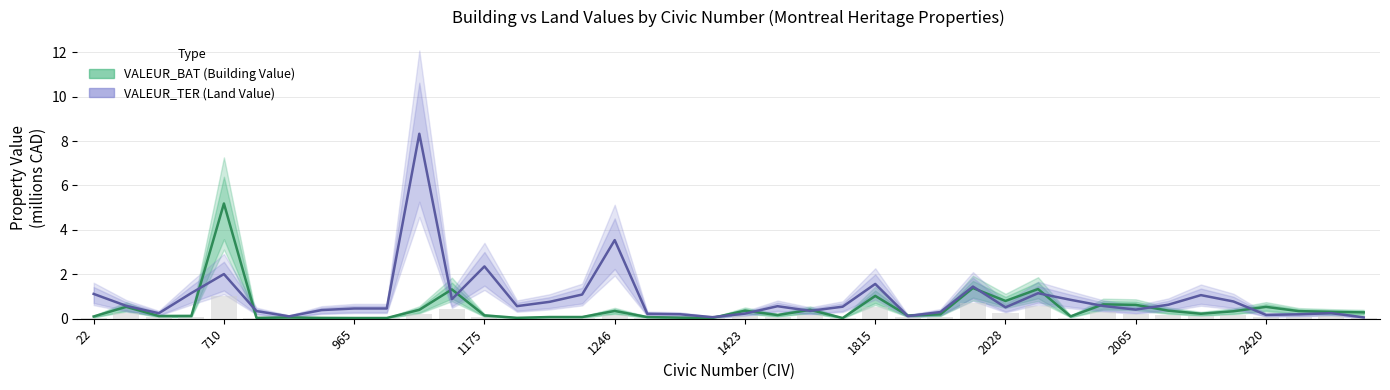

Between 14 and 26, which series saw the biggest shift?

VALEUR_TER (Land Value)